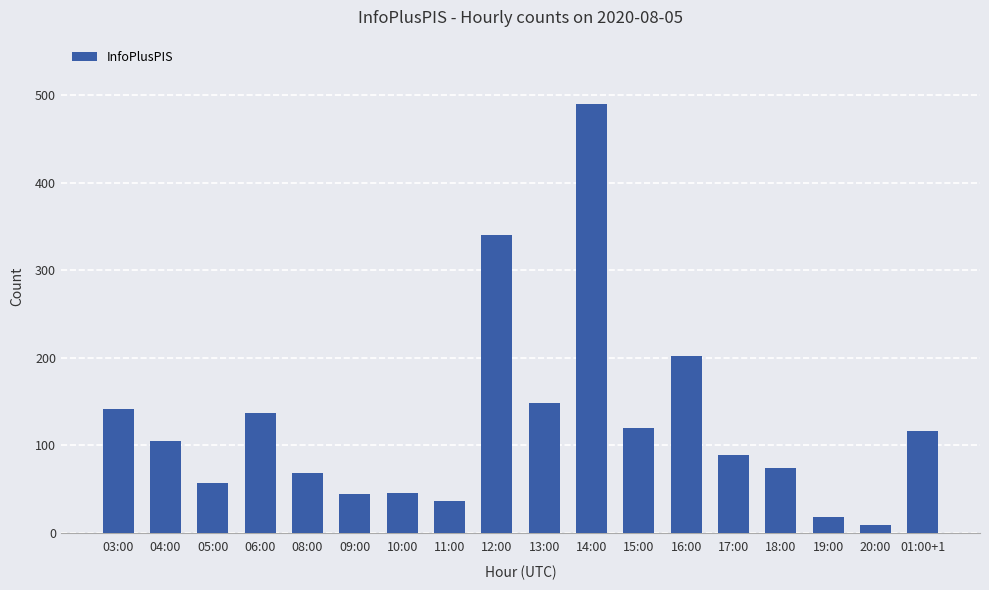

The chart shows a value of 118 at 17:00. True or false?

False